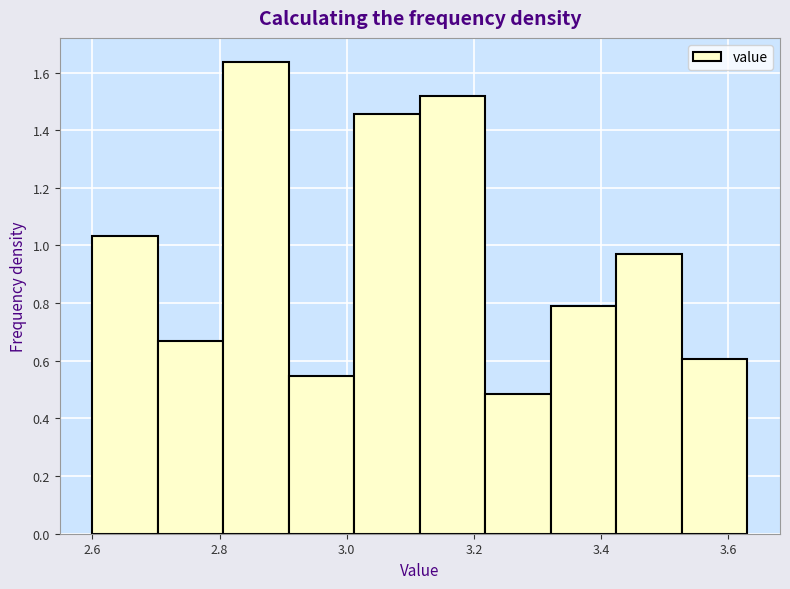

Reading left to right, list every bar in this chart as the range it spans on the x-axis followed by its height. Neither the bar edges nor the heights are printed on the chart, so give them approximately, as read against the axes.

2.60 to 2.70: 1.04
2.70 to 2.80: 0.66
2.80 to 2.90: 1.64
2.90 to 3.02: 0.54
3.02 to 3.12: 1.46
3.12 to 3.22: 1.52
3.22 to 3.32: 0.48
3.32 to 3.42: 0.78
3.42 to 3.52: 0.98
3.52 to 3.64: 0.60